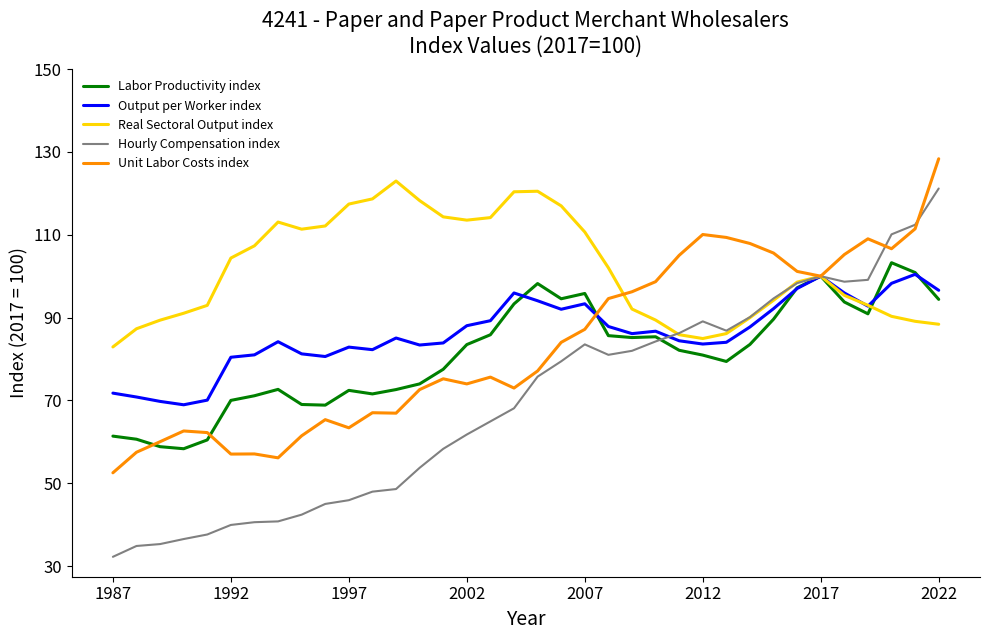

Which series has the largest total across all categories?

Real Sectoral Output index